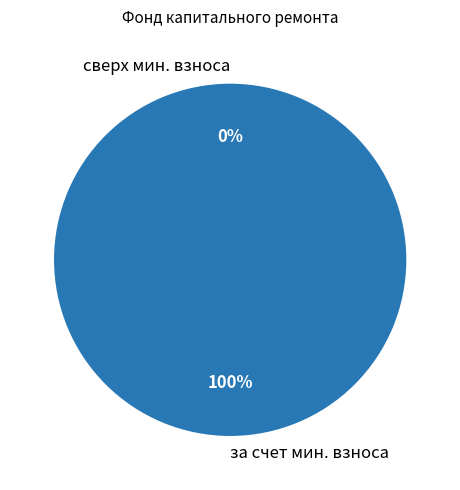

How many slices are in this pie chart?

2